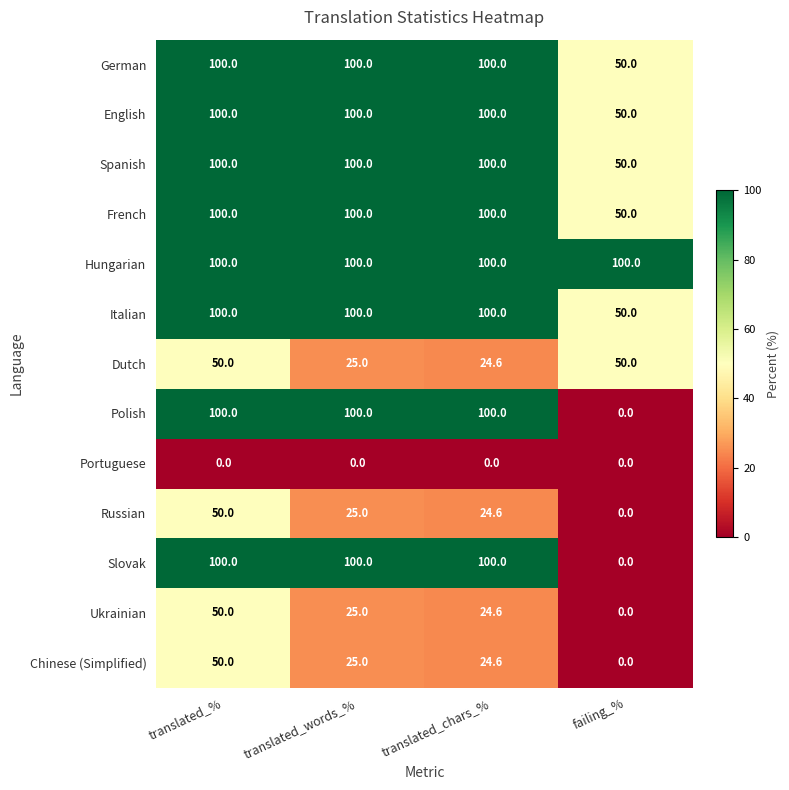

True or false: Ukrainian has a value of 24.6 at translated_chars_%.

True